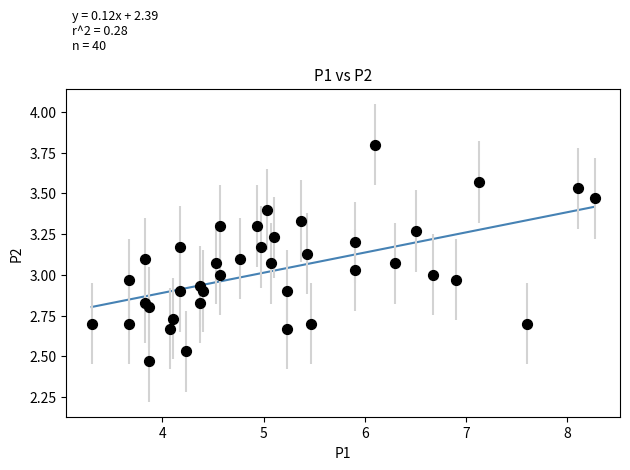

What is the range of X values (max minus min)?

5.0